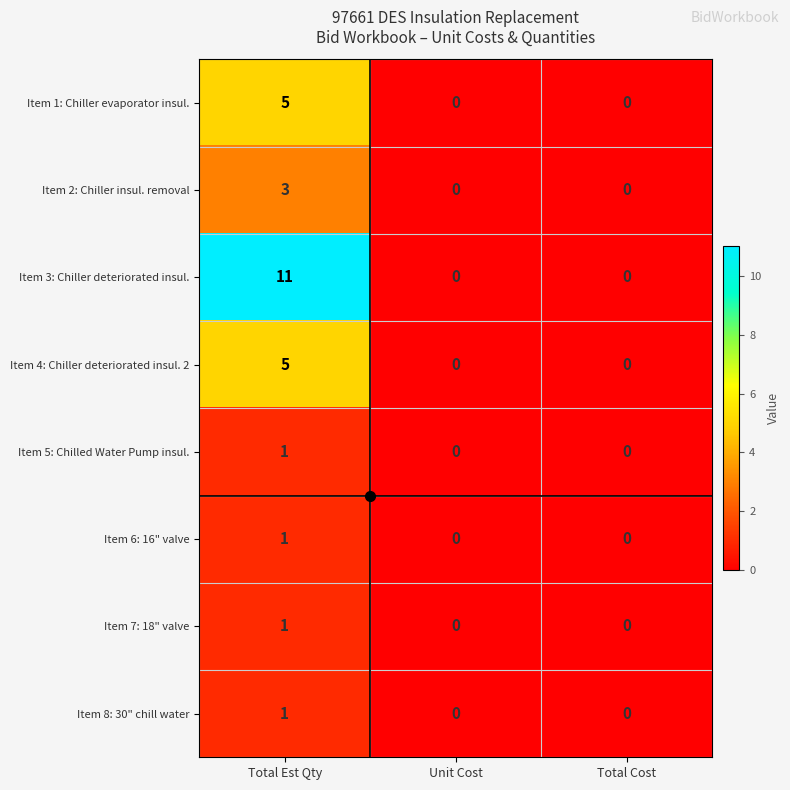

The value of Item 4: Chiller deteriorated insul. 2 at Total Cost is 0. True or false?

True